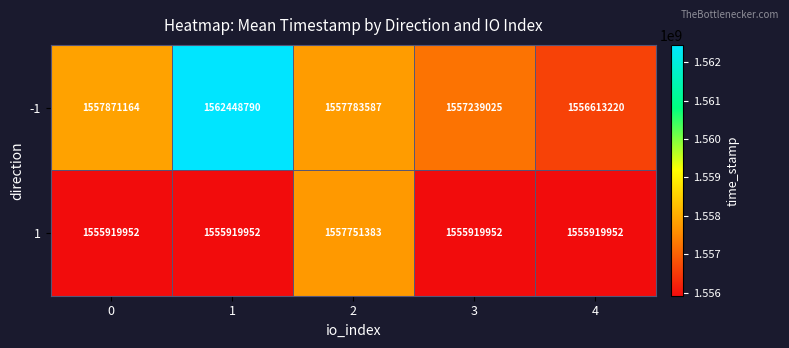

Rank the series at 3 from highest to lowest value.

-1, 1